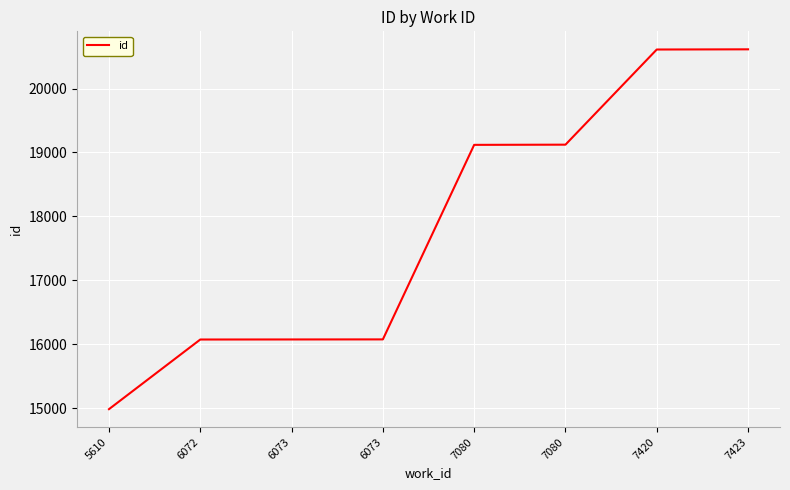

How many lines are shown in the chart?

1